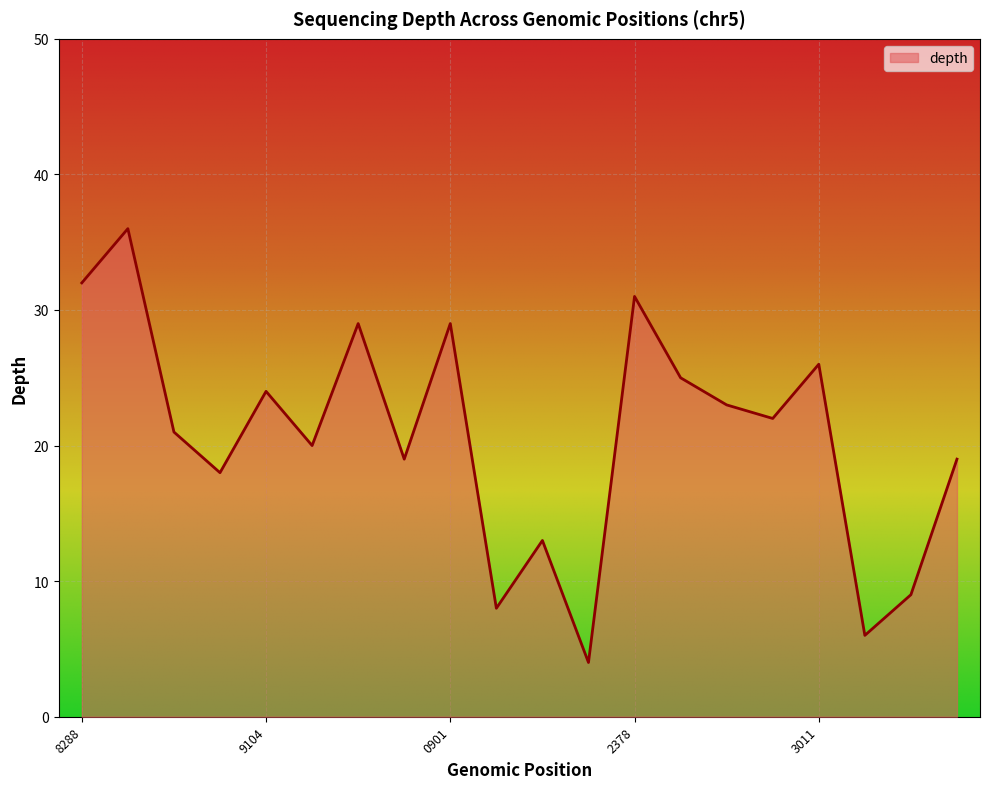

What is the greatest value displayed?

36